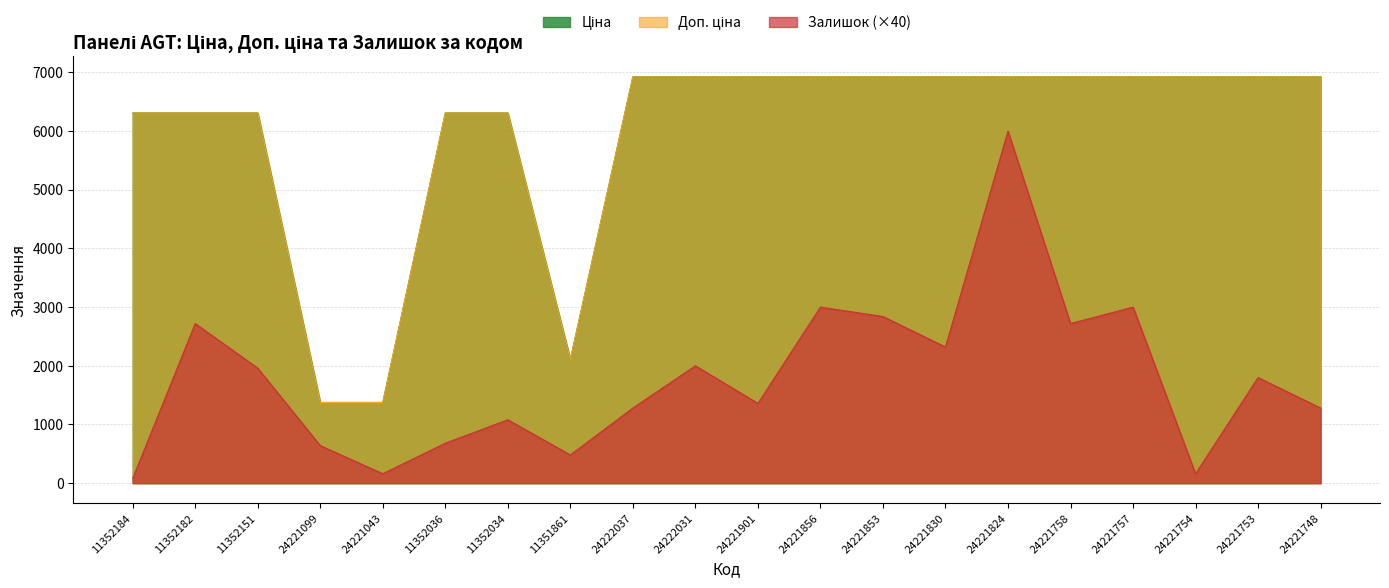

True or false: Ціна and Залишок cross at least once.

False